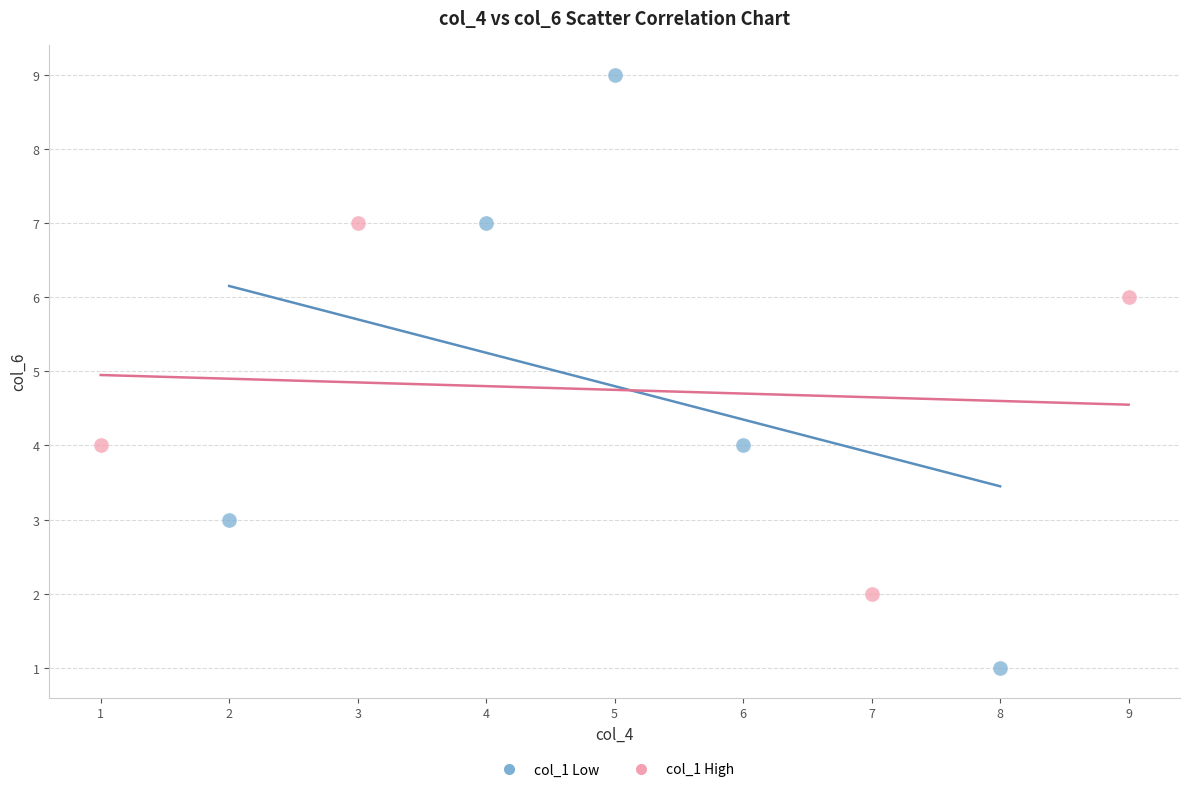

Which series contains the highest Y value?

col_1 Low